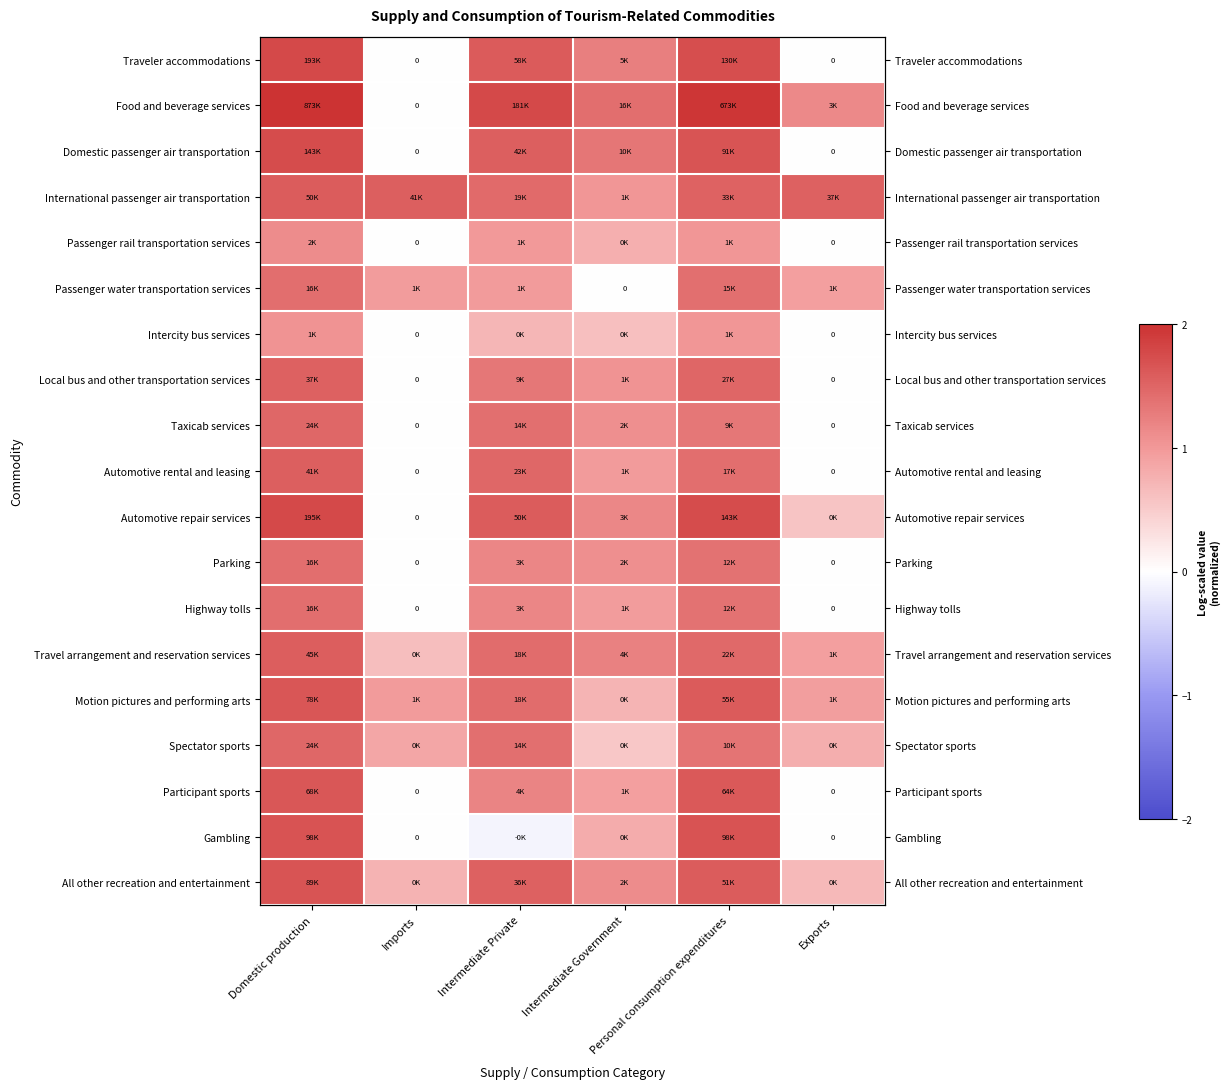

At which category is the sum across all series the highest?

Domestic production